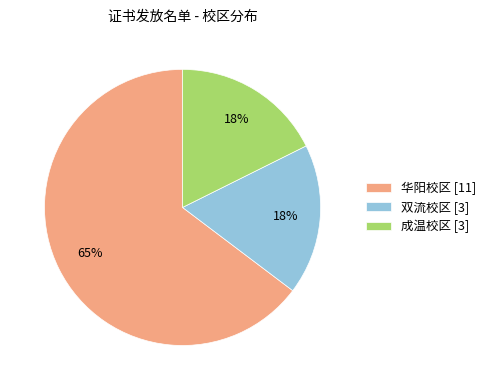

What is the ratio of the value at 双流校区 to the value at 成温校区?

1.0